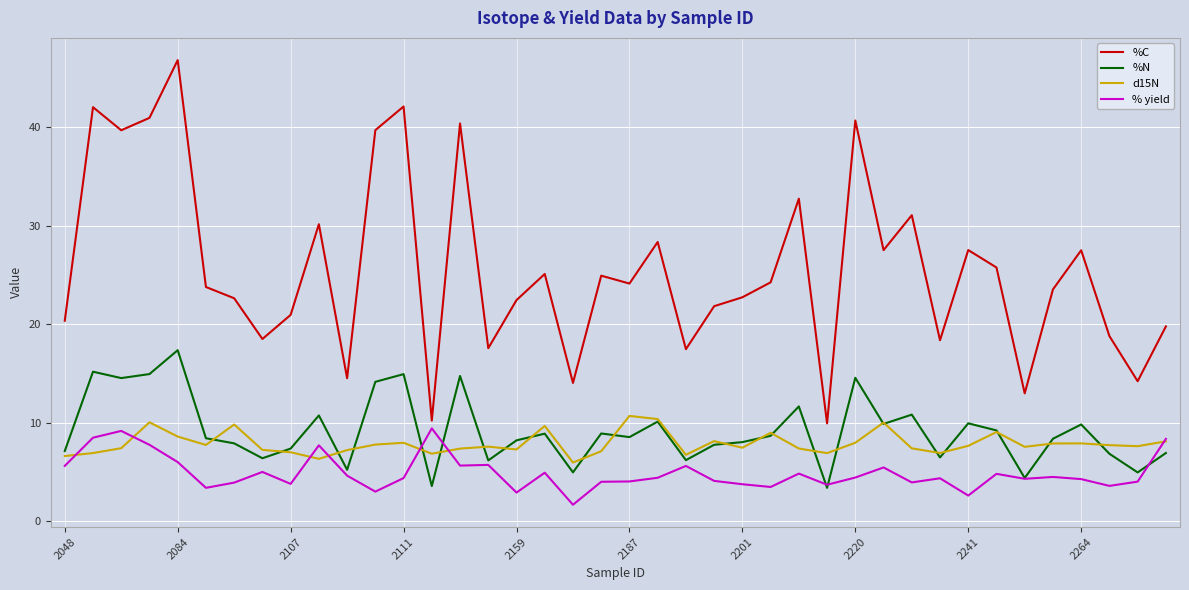

What is the greatest value displayed?

46.8